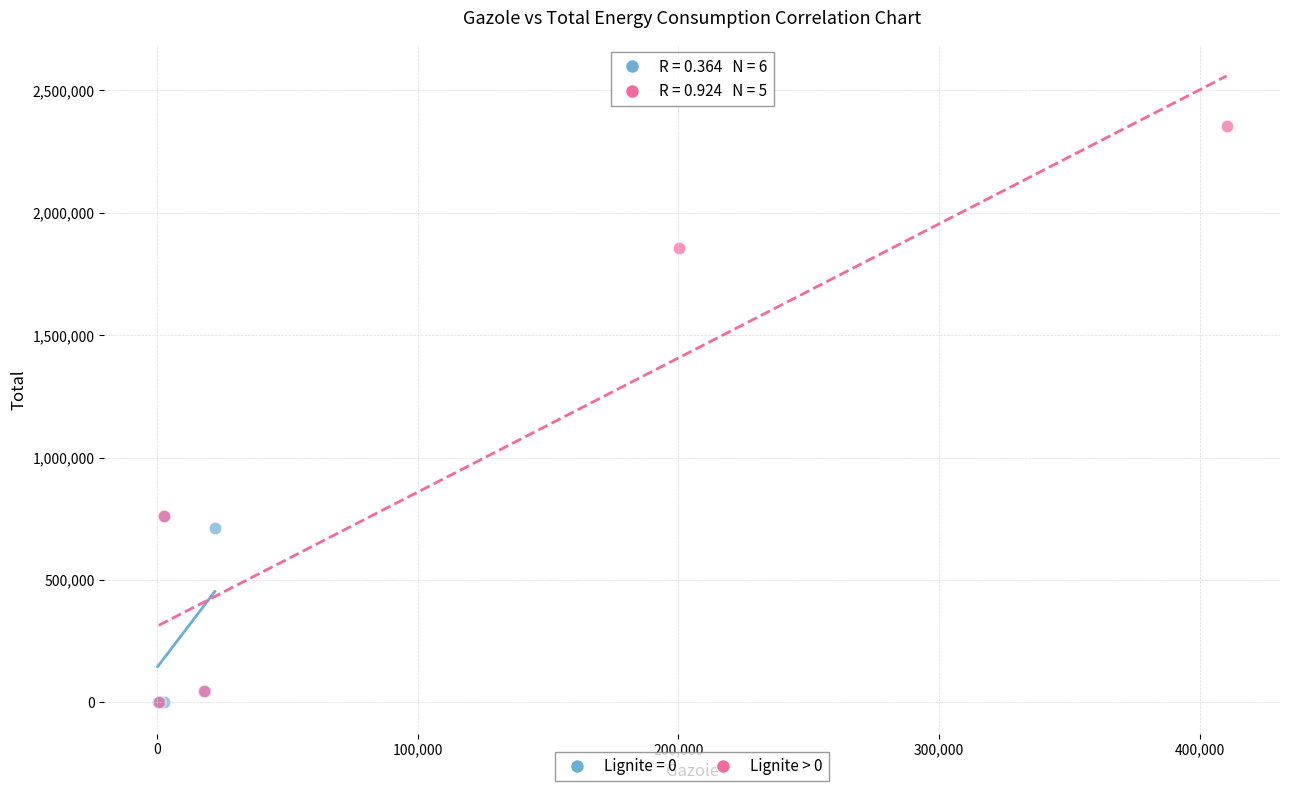

Which series has the largest Y range (max minus min)?

Lignite > 0